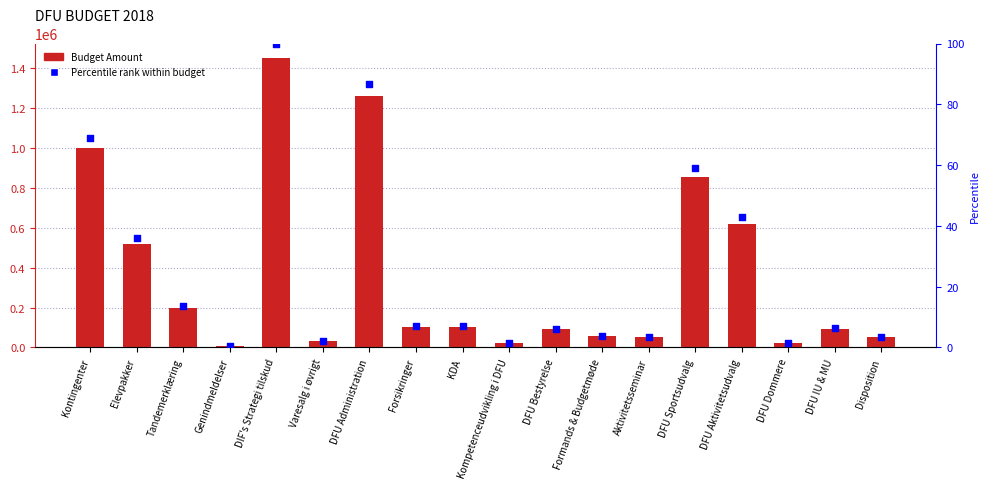

Which series contains the lowest Y value?

Percentile rank within budget